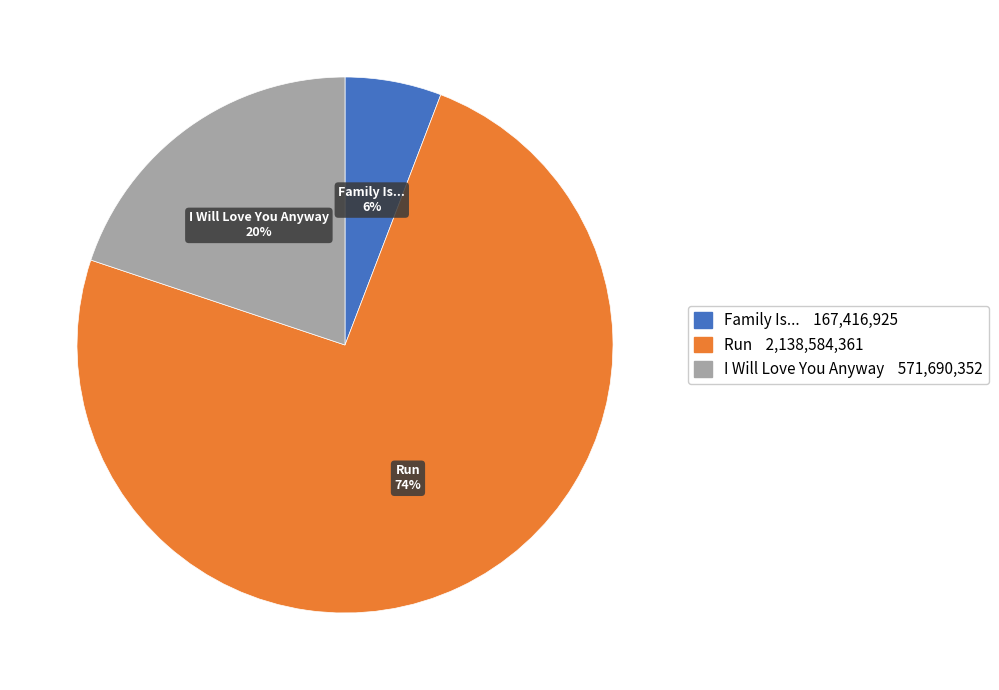

Is it true that Run is 74% of the pie?

True